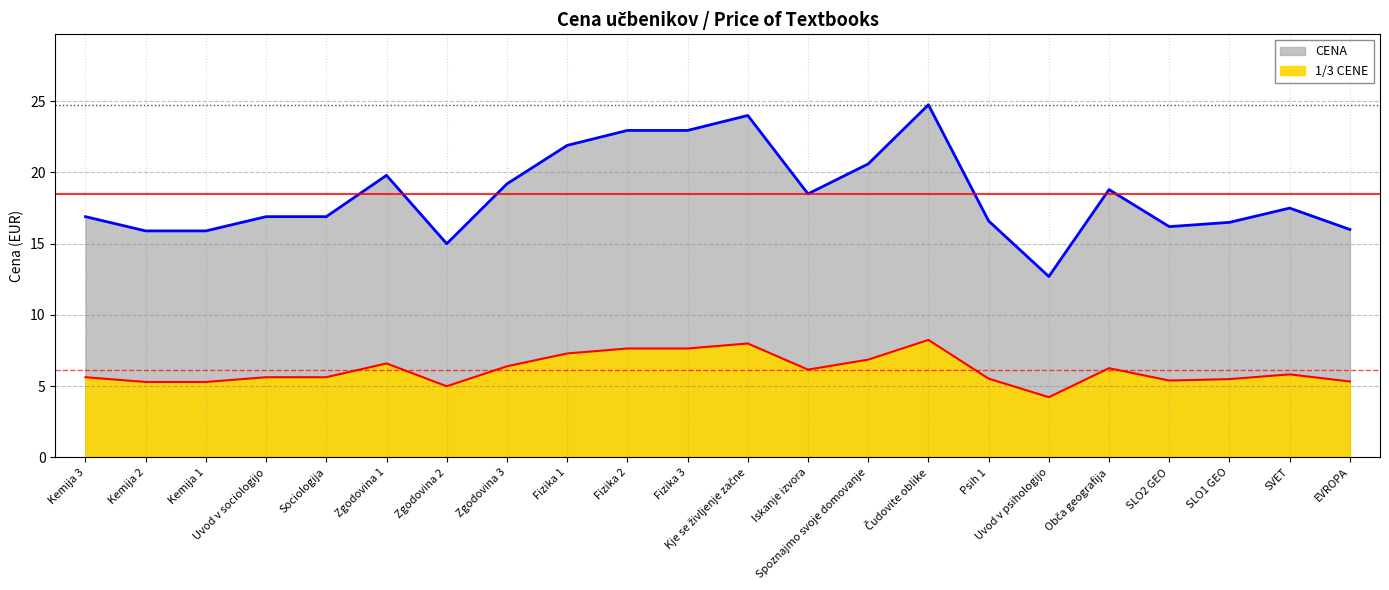

How many lines are shown in the chart?

2